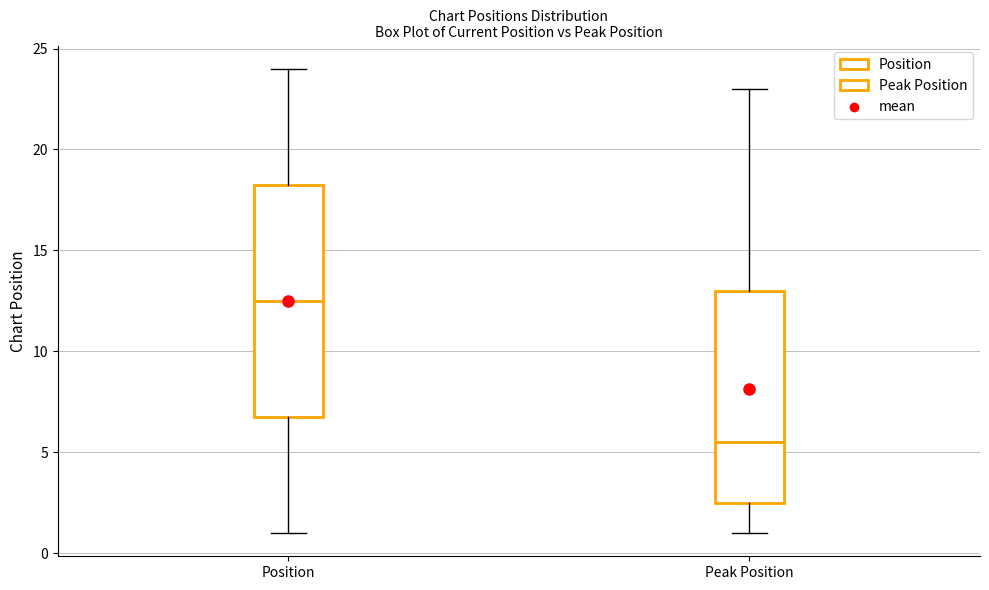

Where is the lower edge of the box for Position on the y-axis? The values are not printed on the chart, so give them approximately, as read against the axis.

7.0